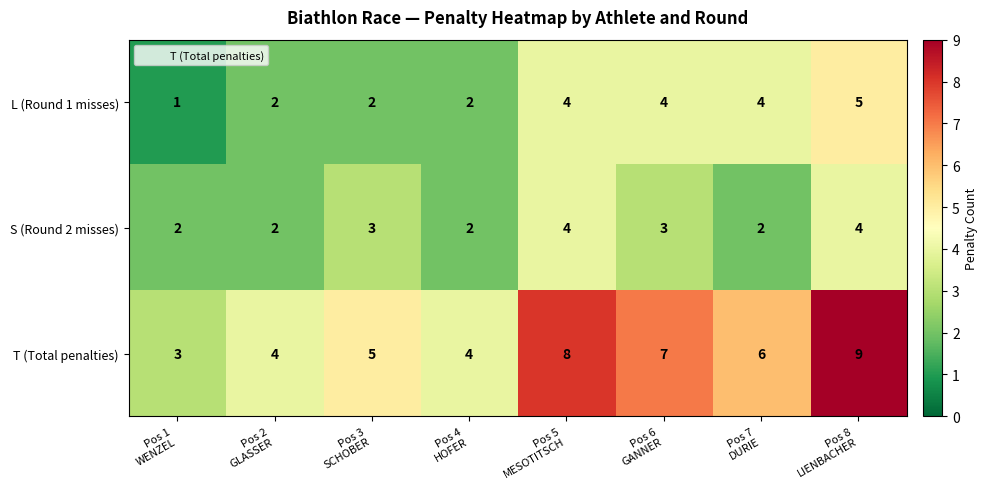

Reading left to right, what are all the values shown in this chart?

L (Round 1 misses): 1	2	2	2	4	4	4	5
S (Round 2 misses): 2	2	3	2	4	3	2	4
T (Total penalties): 3	4	5	4	8	7	6	9